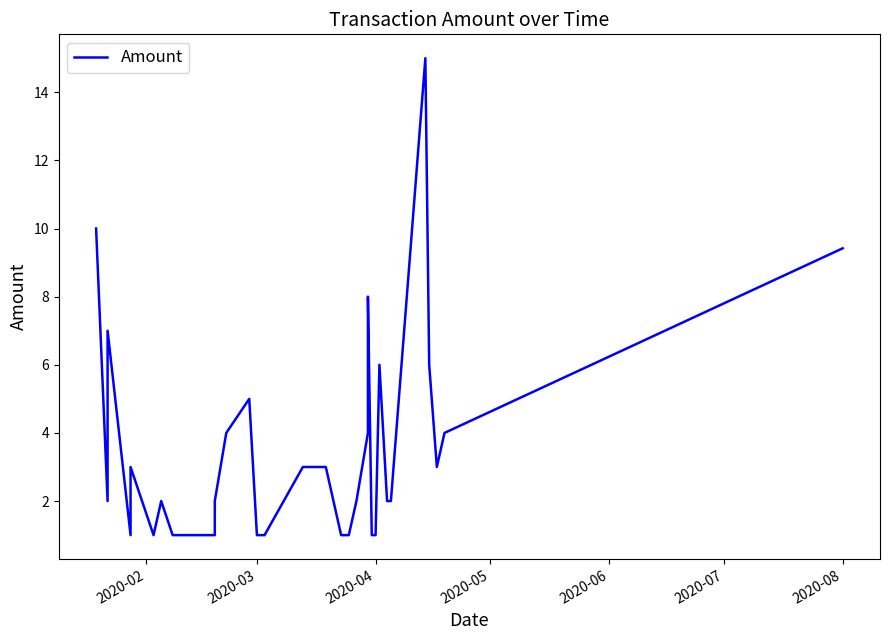

The value at 2020-03 is 1.0. True or false?

True